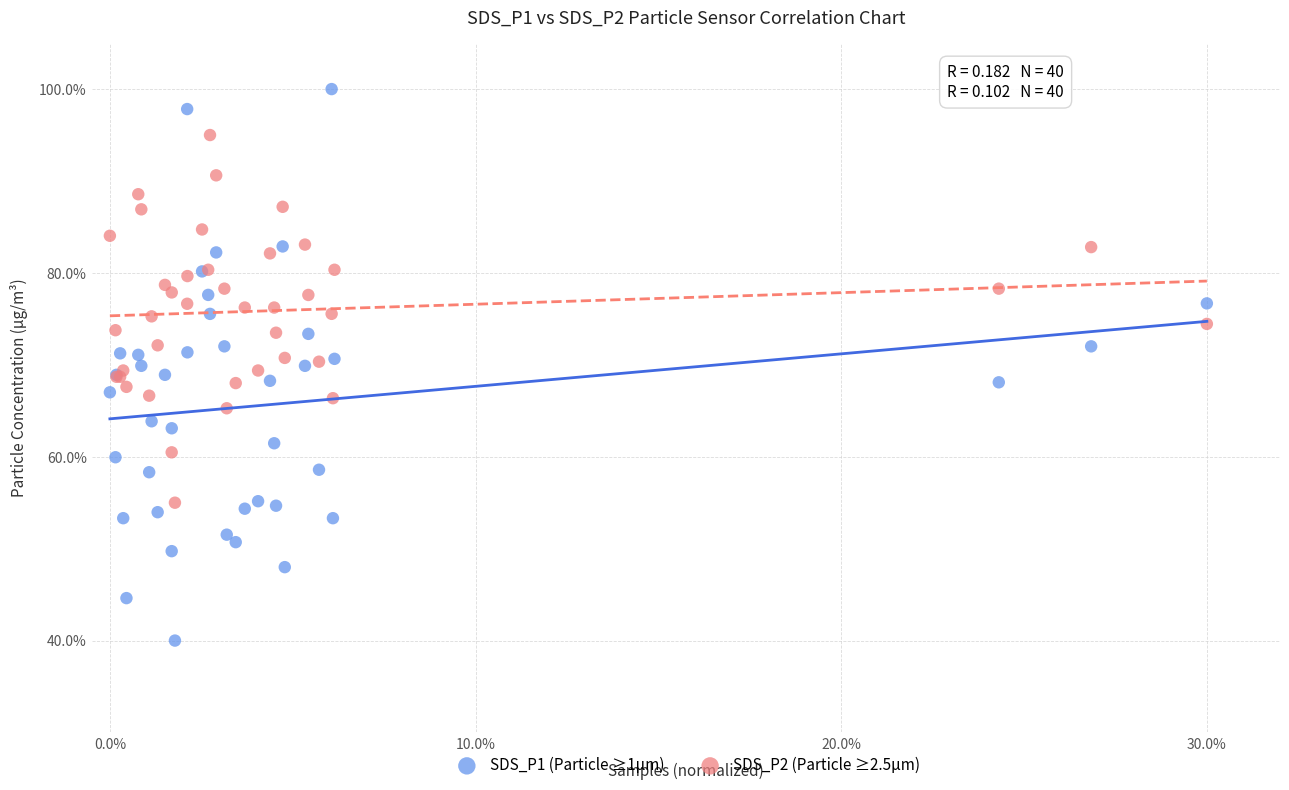

What are all the series names shown in the legend?

SDS_P1 (Particle ≥1µm), SDS_P2 (Particle ≥2.5µm)